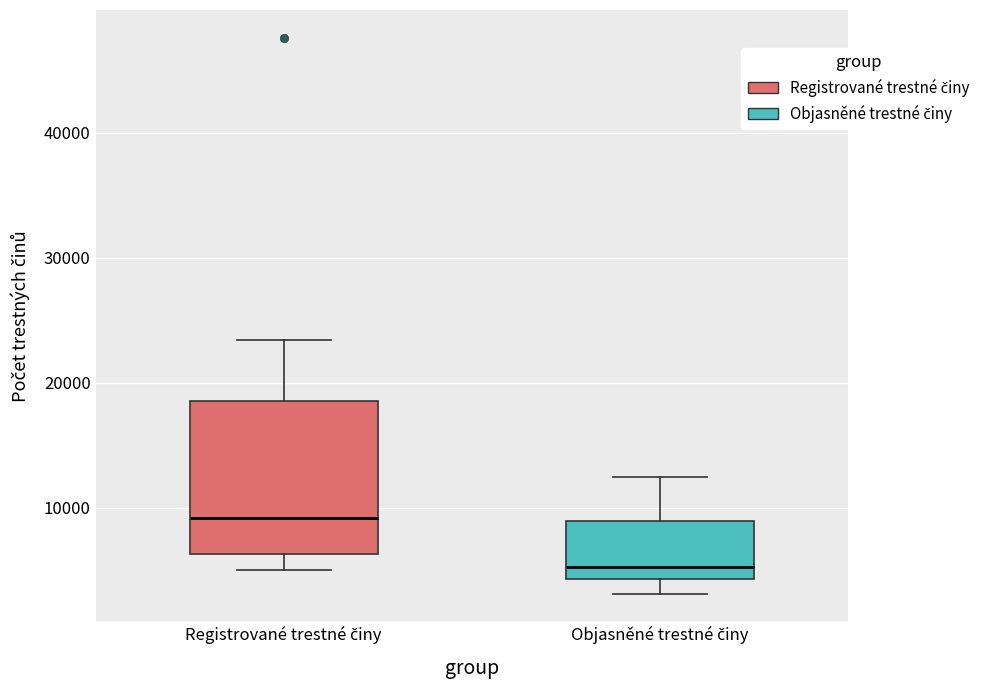

Which box has the lowest median line?

Objasněné trestné činy